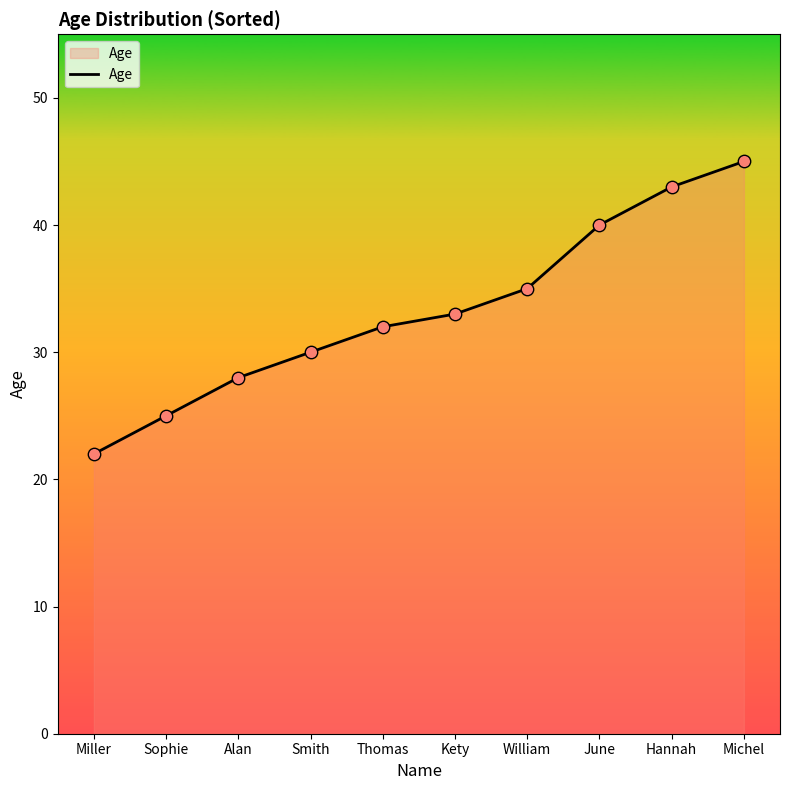

Which has a higher value, Kety or June?

June